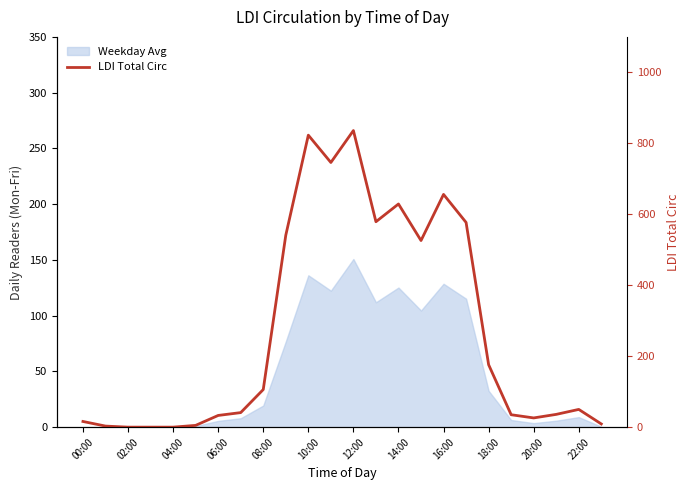

The chart shows a value of 3 at 10:00. True or false?

False